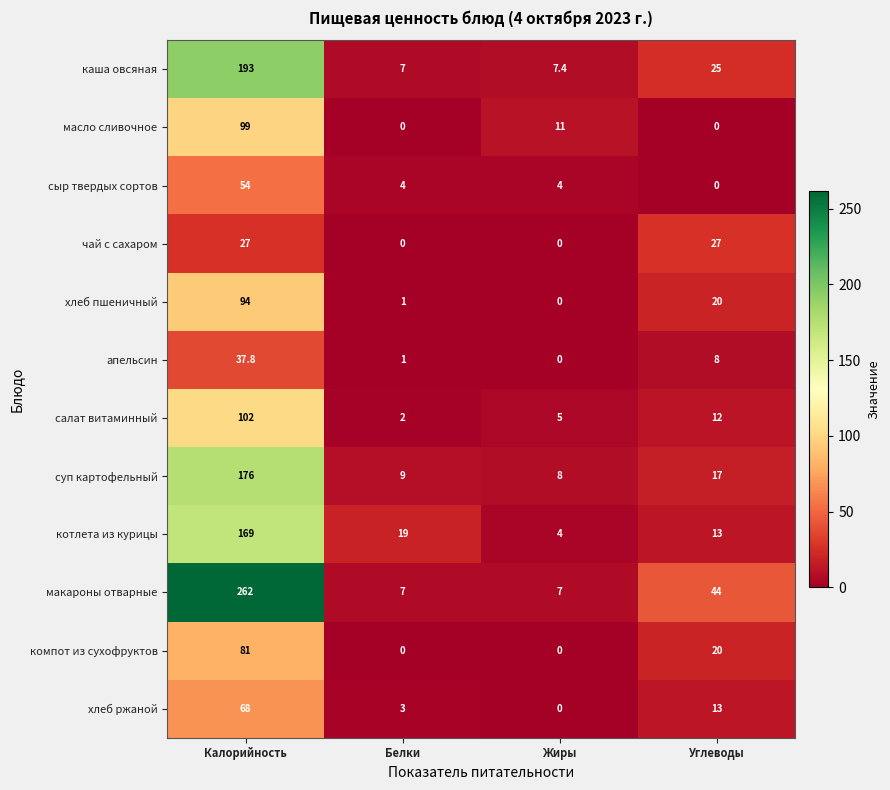

What is the sum of the котлета из курицы values at Углеводы and Калорийность?

182.0